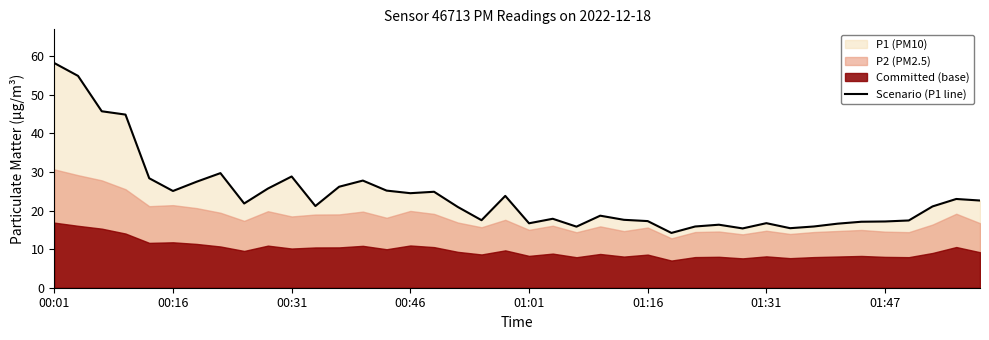

The Scenario (P1 line) series shows 6.3 at 01:31. True or false?

False